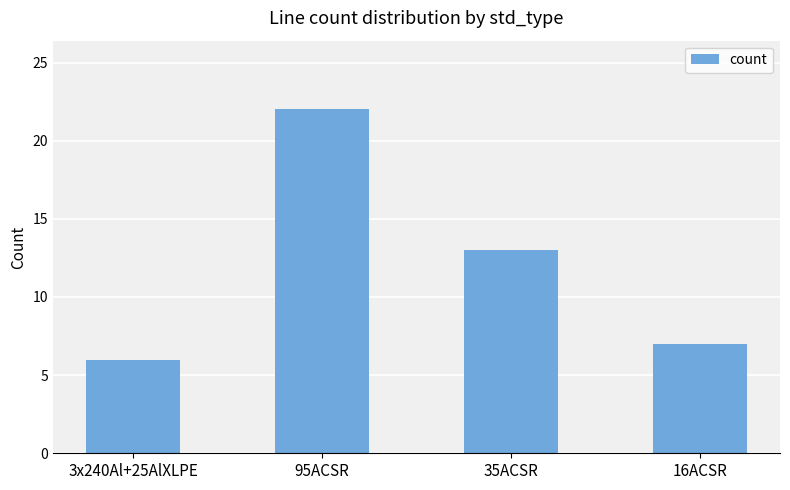

How many series are shown in this chart?

1